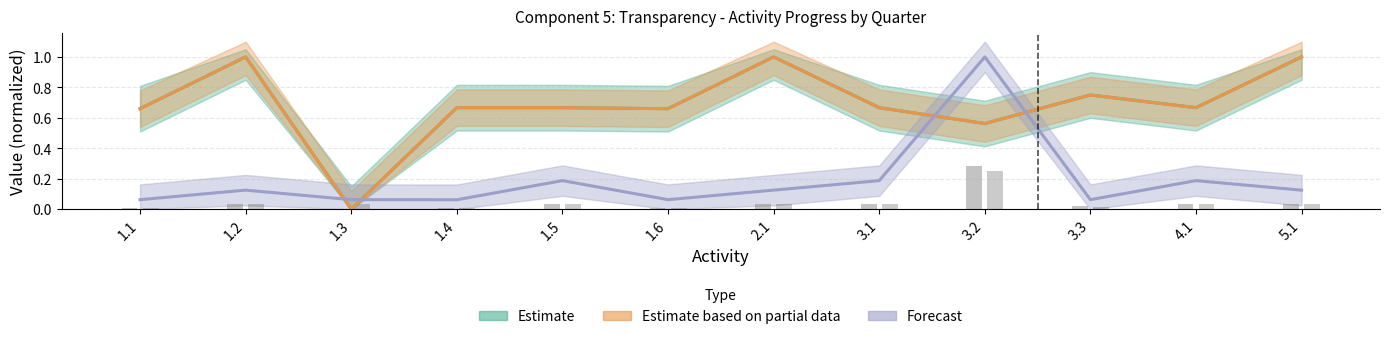

Reading right to left, list all the values displayed in this chart.

Estimate: 1.0	0.7	0.8	0.6	0.7	1.0	0.7	0.7	0.7	0.0	1.0	0.7
Estimate based on partial data: 1.0	0.7	0.8	0.6	0.7	1.0	0.7	0.7	0.7	0.0	1.0	0.7
Forecast: 0.1	0.2	0.1	1.0	0.2	0.1	0.1	0.2	0.1	0.1	0.1	0.1
Ejecutado Q2 (scaled): 0.0	0.0	0.0	0.3	0.0	0.0	0.0	0.0	0.0	0.0	0.0	0.0
Esperado Q1 (scaled): 0.0	0.0	0.0	0.2	0.0	0.0	0.0	0.0	0.0	0.0	0.0	0.0